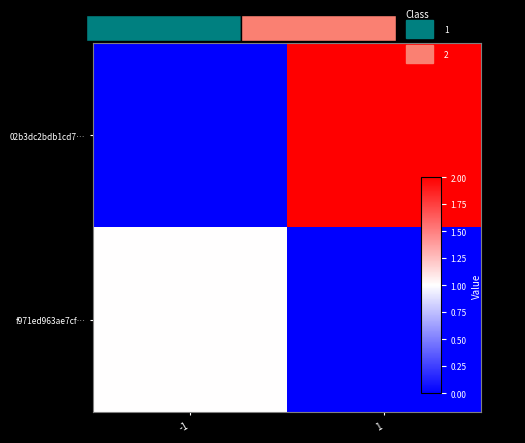

Which has a higher value, -1 or 1?

1